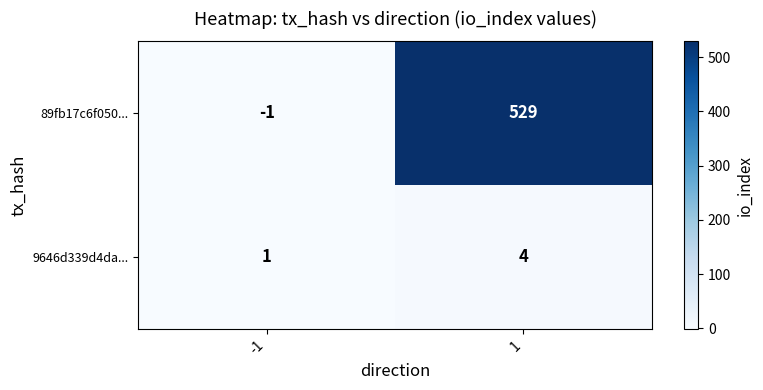

What is the maximum value shown in the chart?

529